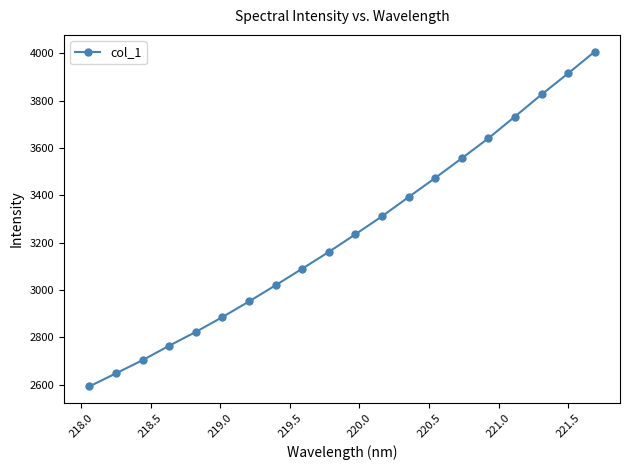

What is the value of the 15th point from the left?

3557.0